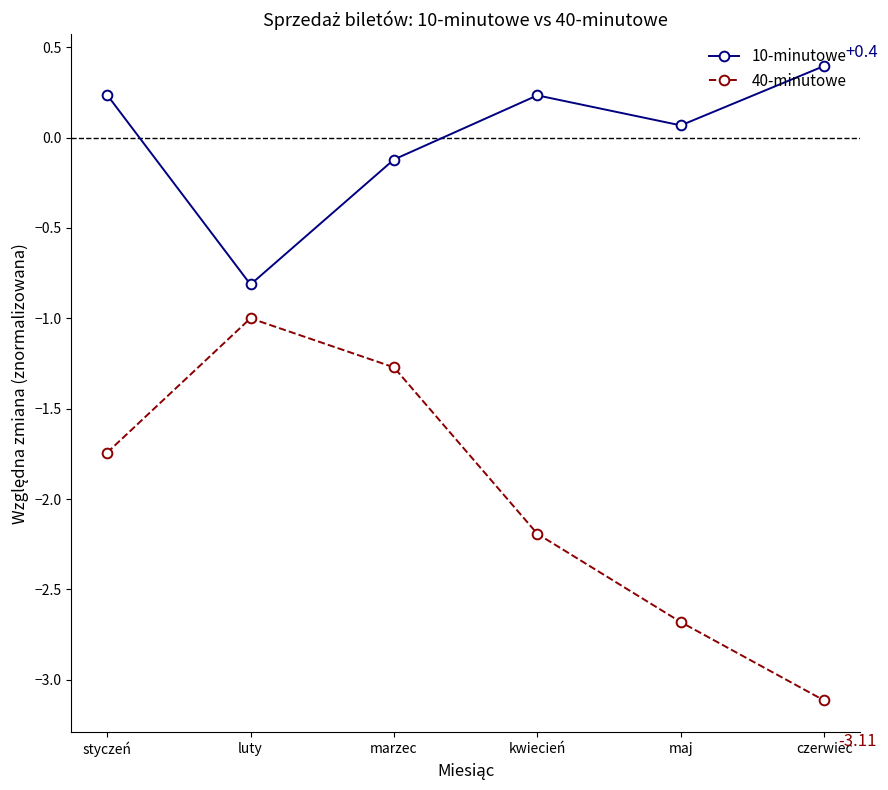

What are all the series names shown in the legend?

10-minutowe, 40-minutowe